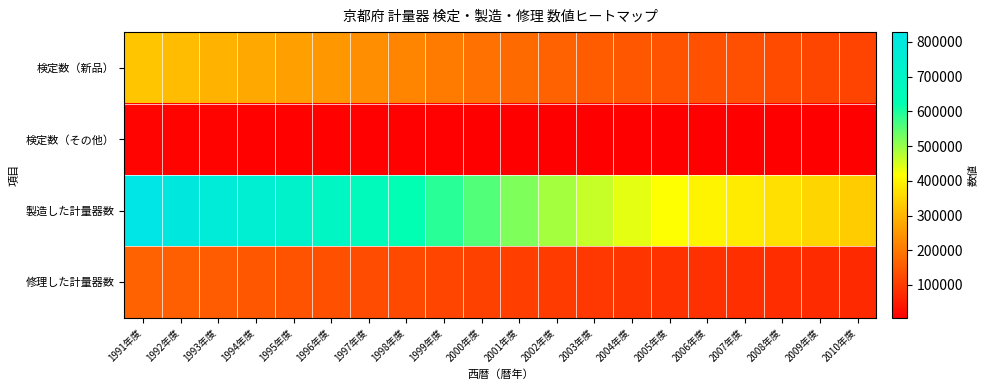

What is the spread (max minus min) of values at 1998年度?

615500